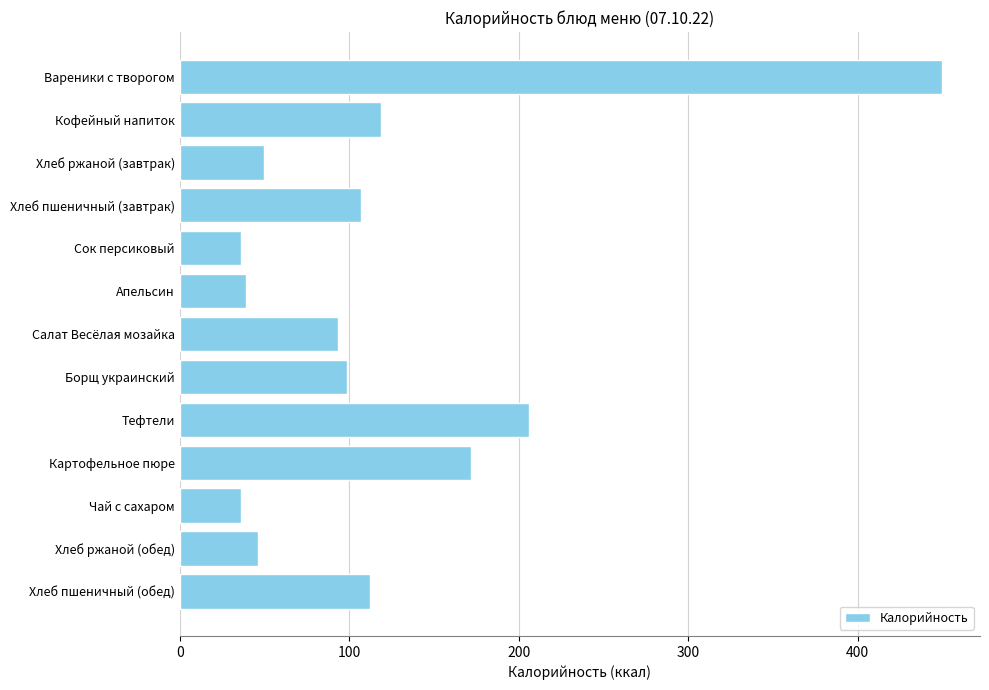

What is the label of the 12th bar from the bottom?

Кофейный напиток